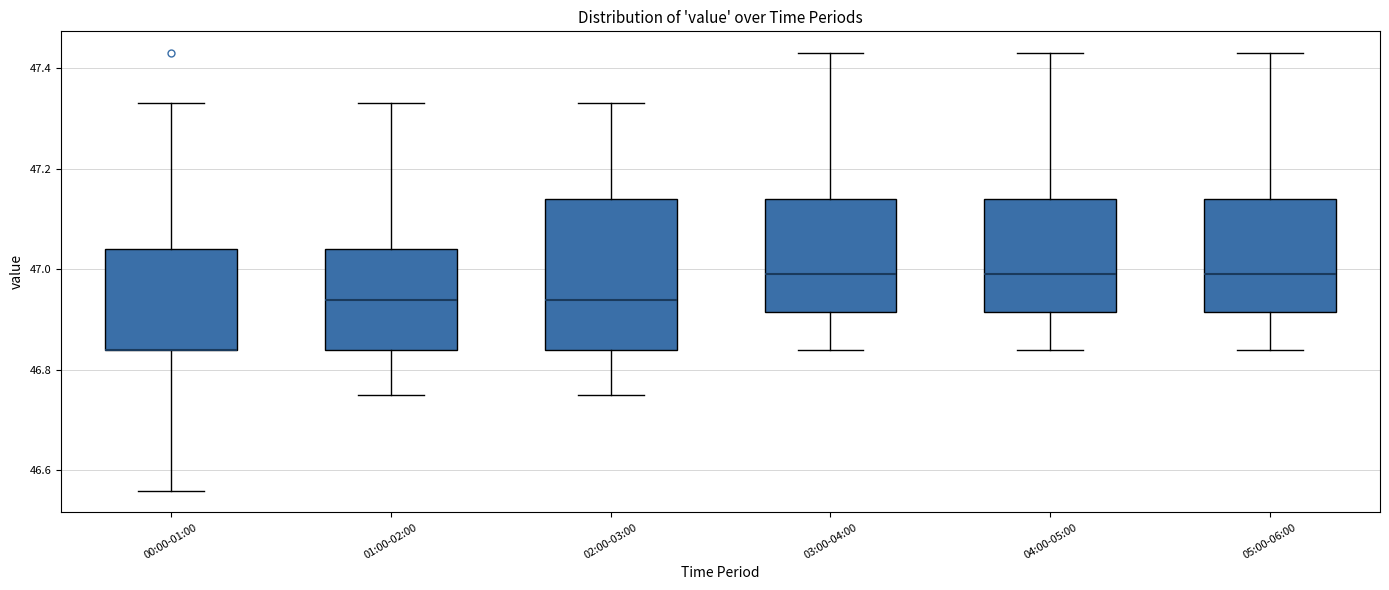

Where does the lower whisker of the box for 01:00-02:00 end on the y-axis? The values are not printed on the chart, so give them approximately, as read against the axis.

46.76